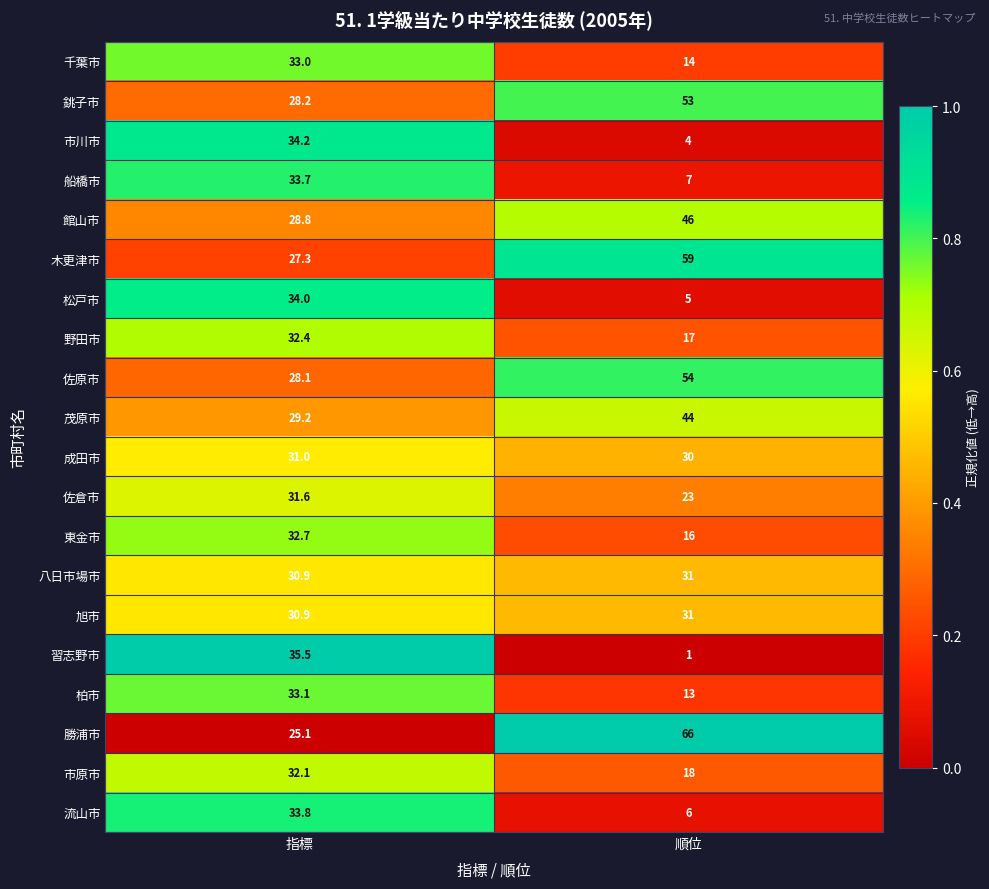

Which category has the lowest value across all series?

順位